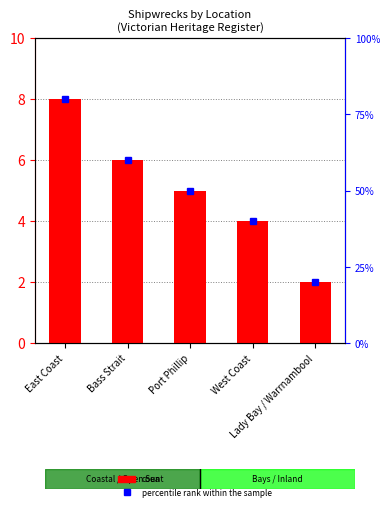

What is the difference between the maximum and minimum values in the count series?

6